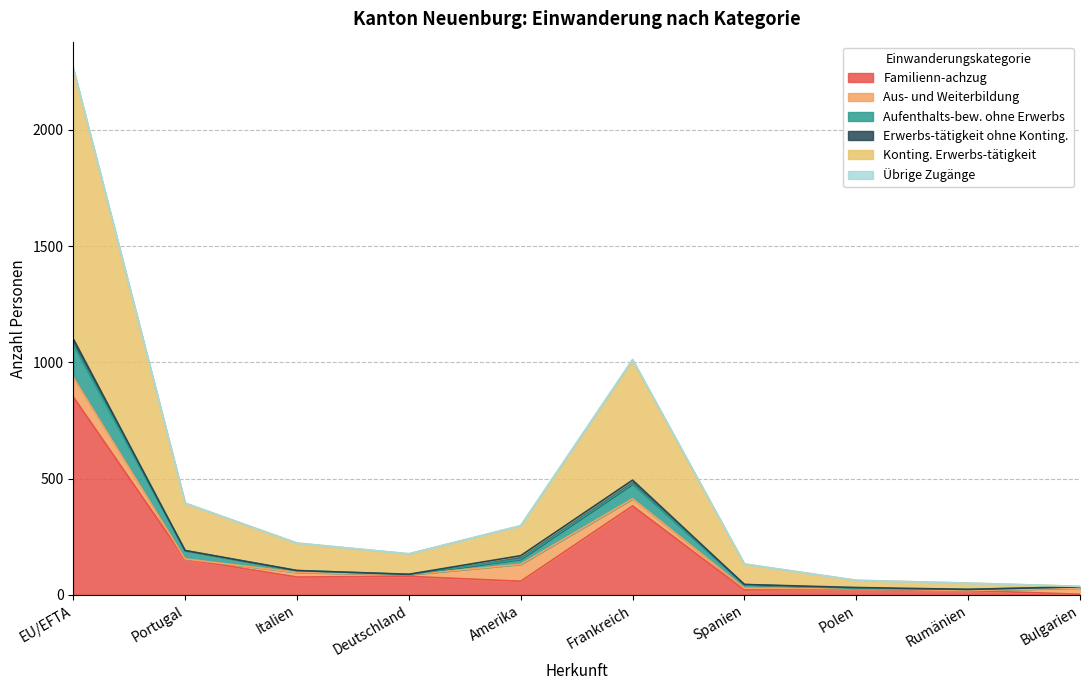

How many interior local peaks does the Aufenthalts-bew. ohne Erwerbs series have?

1